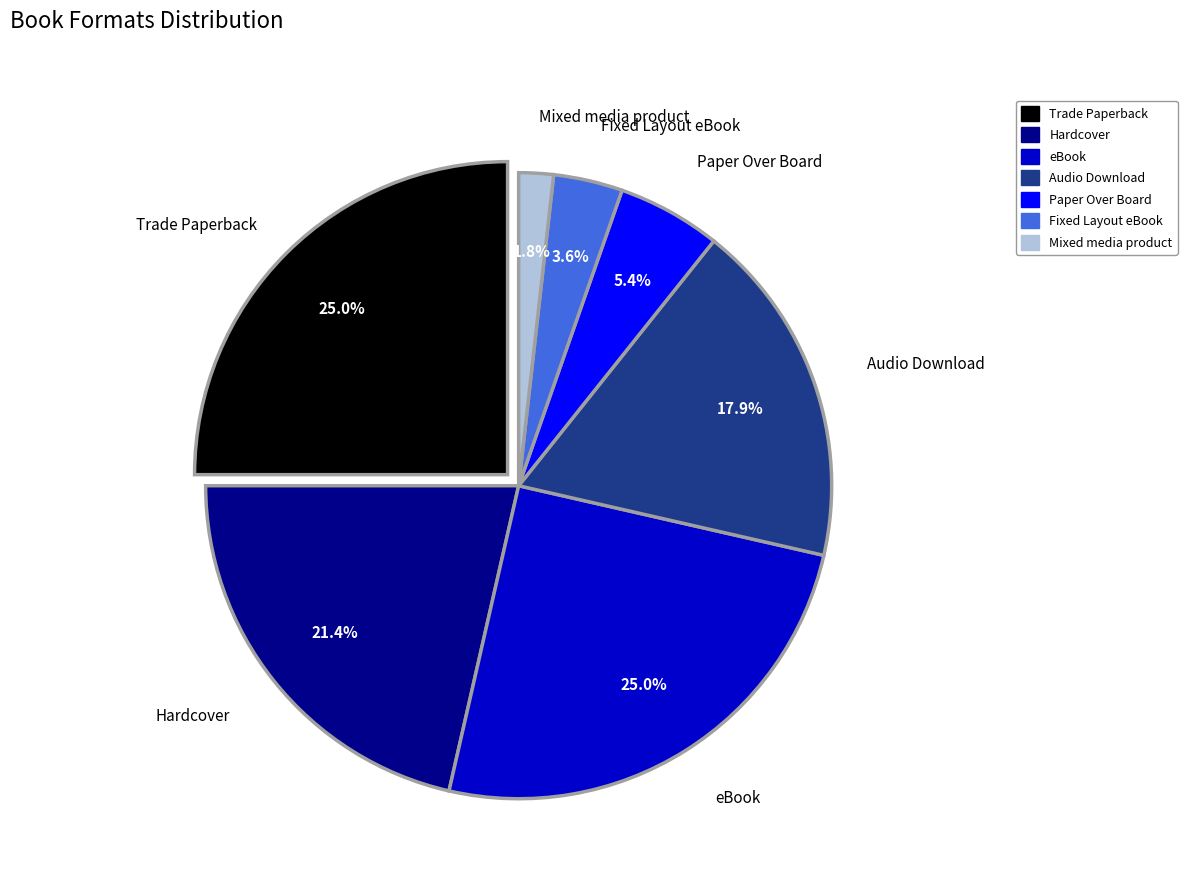

Is there any slice that represents more than half of the pie?

No